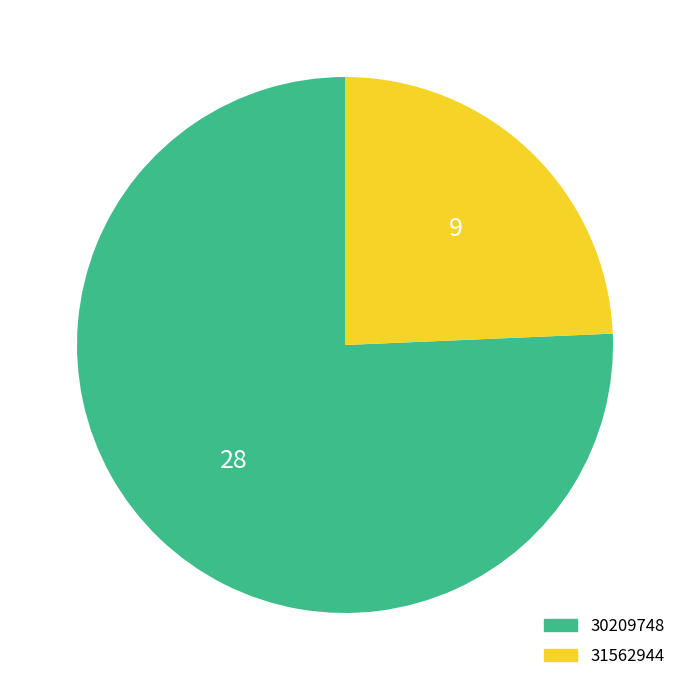

Rank the categories by value from lowest to highest.

31562944, 30209748